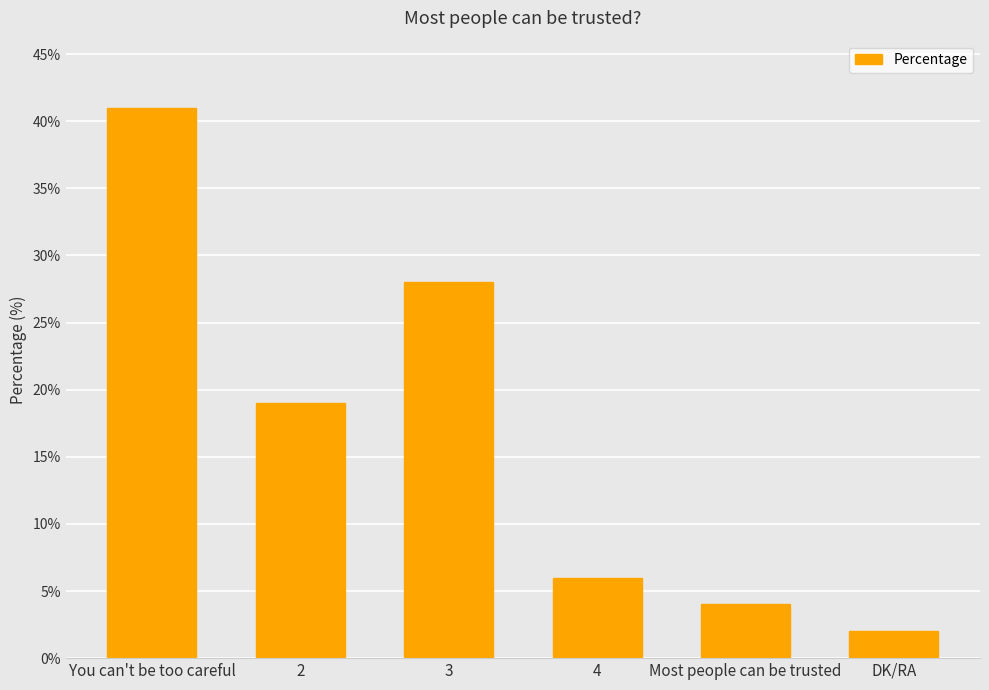

Reading left to right, what are all the values shown in this chart?

41	19	28	6	4	2